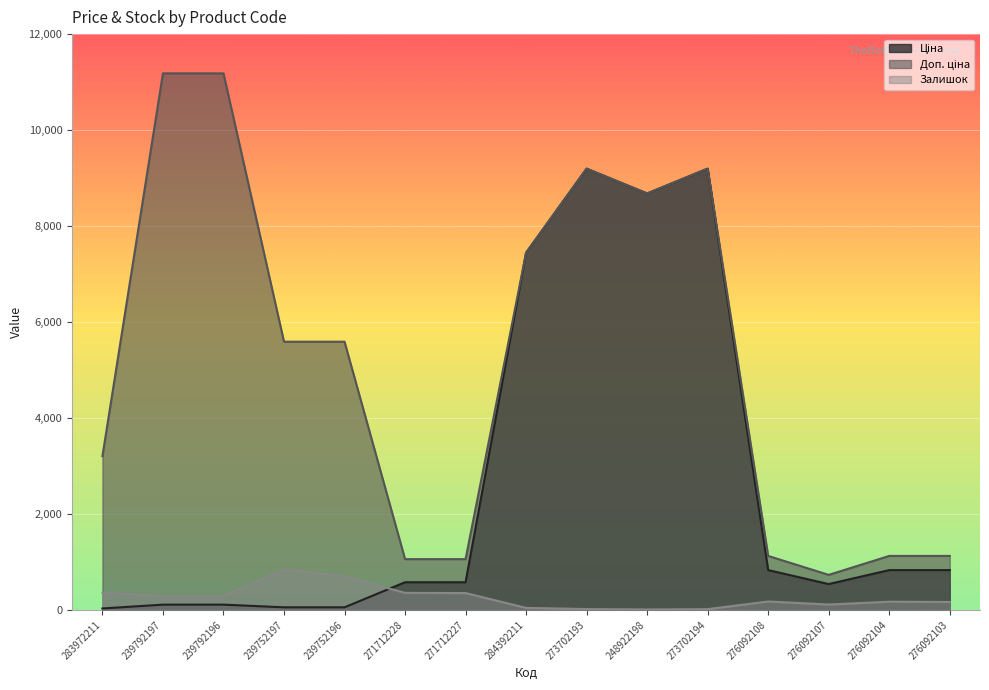

True or false: Доп. ціна and Ціна intersect in this chart.

False